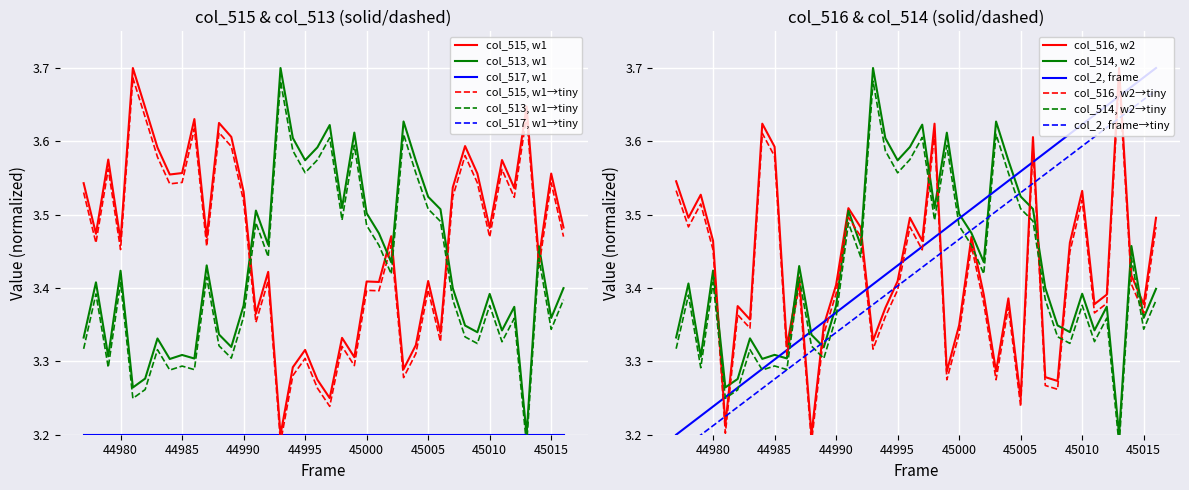

What is the minimum value for col_514 (v2)?

3.2